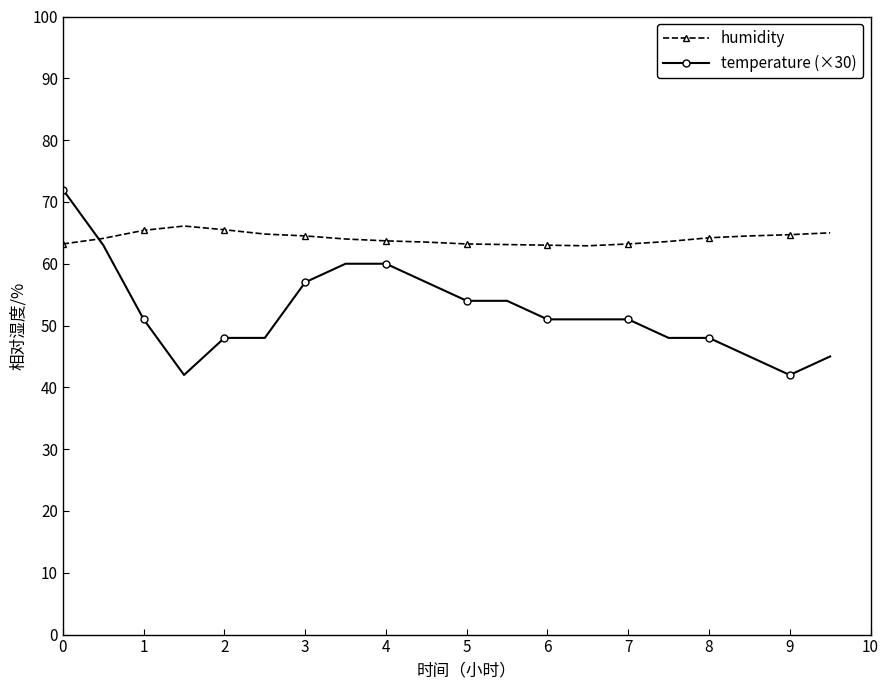

Count the number of data series in this chart.

2